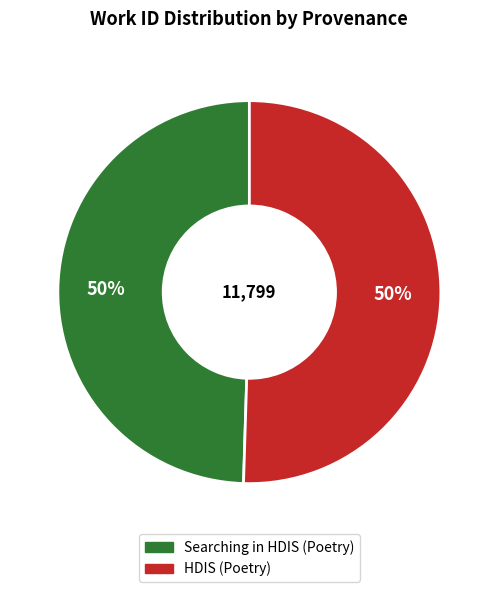

Is the sum of HDIS (Poetry) and Searching in HDIS (Poetry) greater than half?

Yes